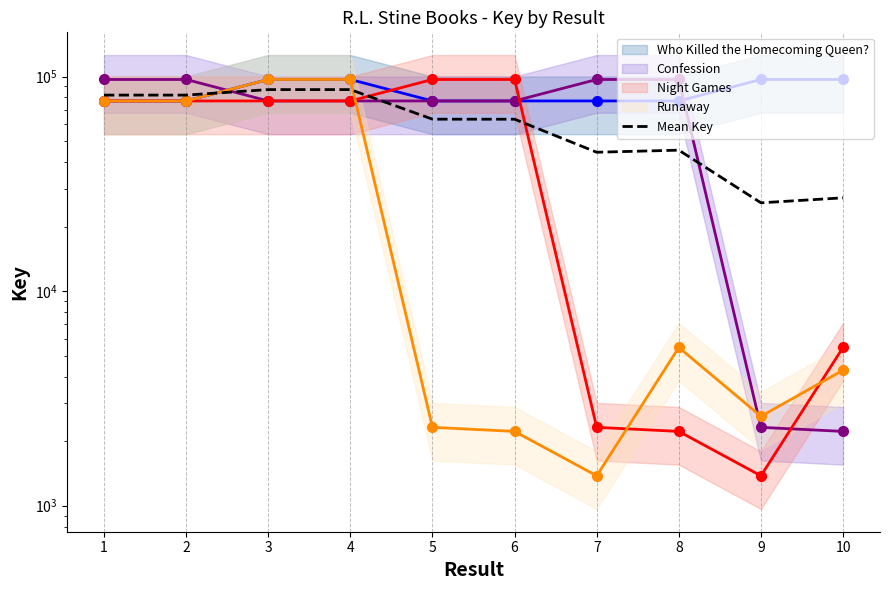

Reading left to right, what are all the values shown in this chart?

81954.2	81954.2	86933.0	86933.0	63288.0	63263.2	44390.8	45387.8	25800.8	27216.0